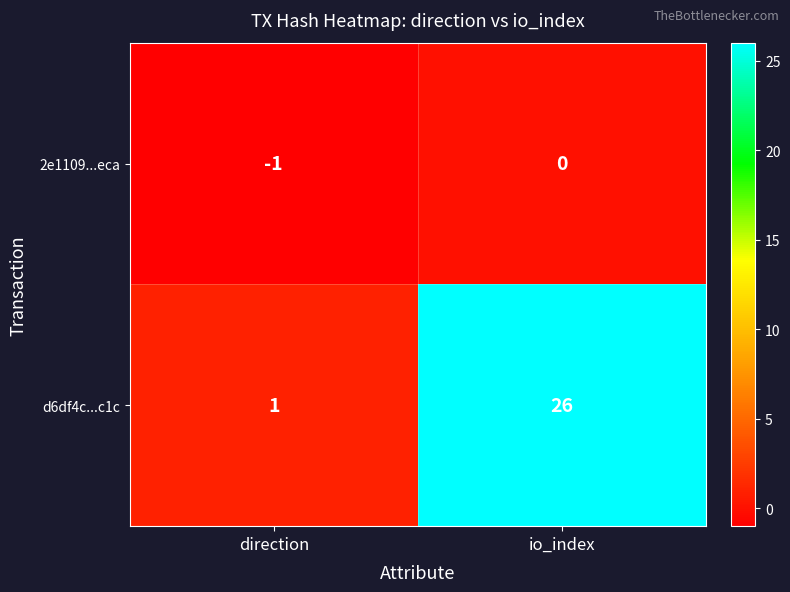

Is the value of d6df4c...c1c at direction greater than the value of 2e1109...eca at direction?

Yes